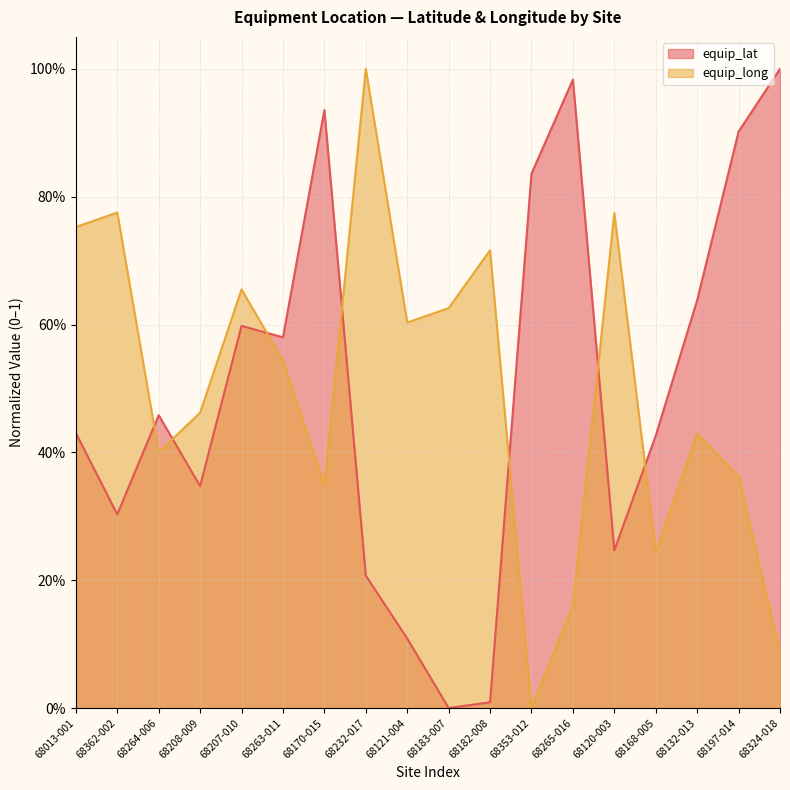

Between 68208-009 and 68197-014, which series saw the biggest shift?

equip_lat